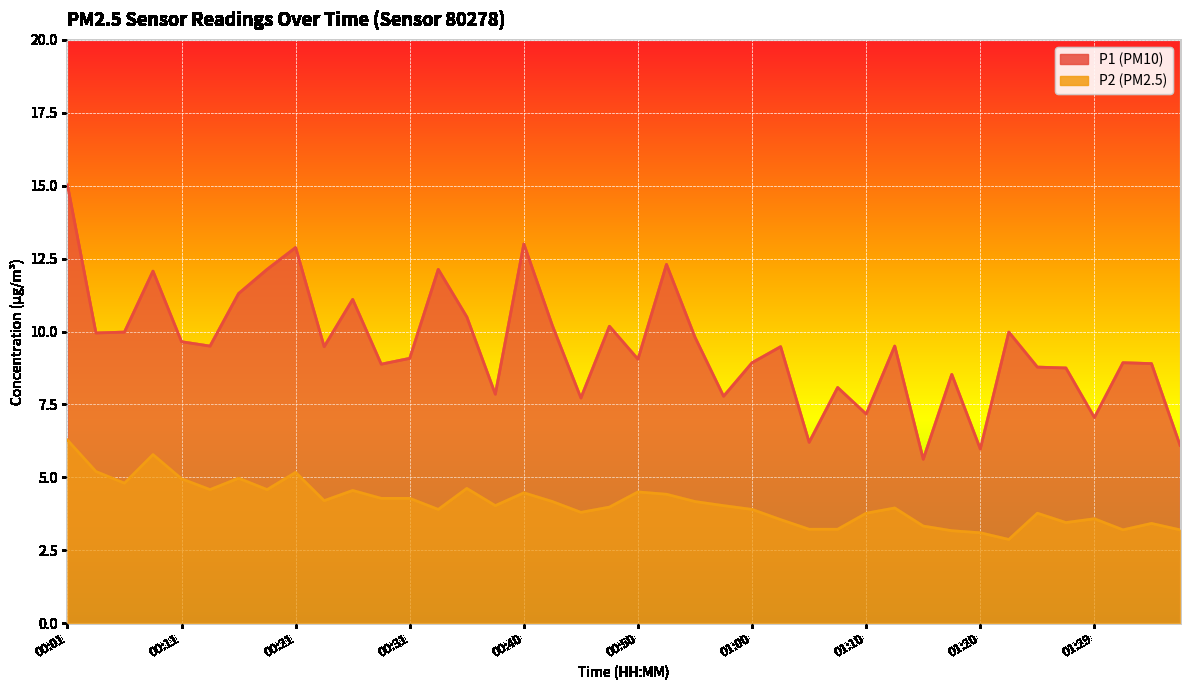

The P1 series shows 10.5 at 00:36. True or false?

True